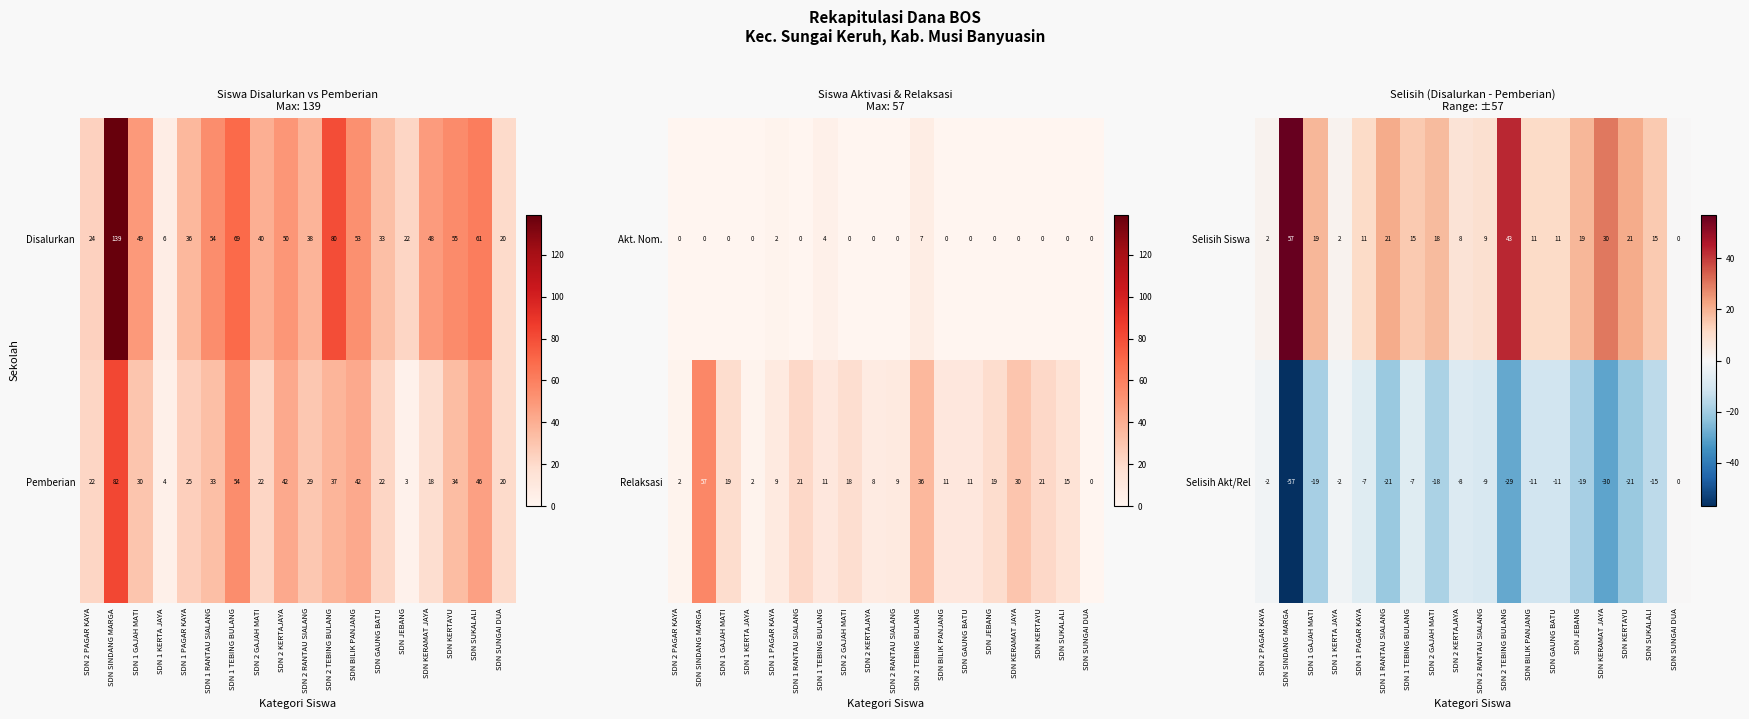

How many categories are shown in the chart?

18